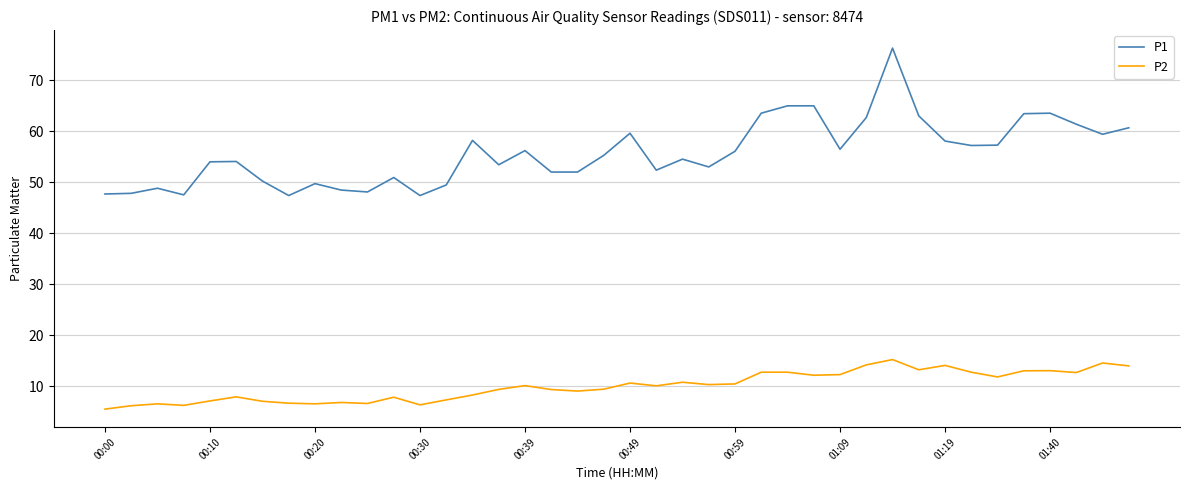

List the series in order of their peak value, lowest first.

P2, P1